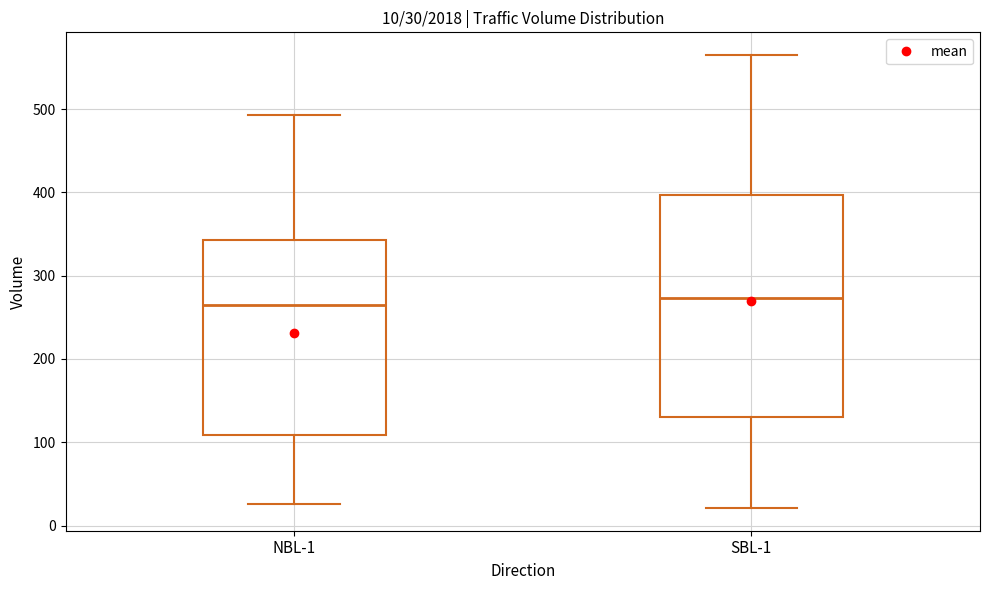

Comparing the boxes themselves (not the whiskers), which one is the tallest?

SBL-1